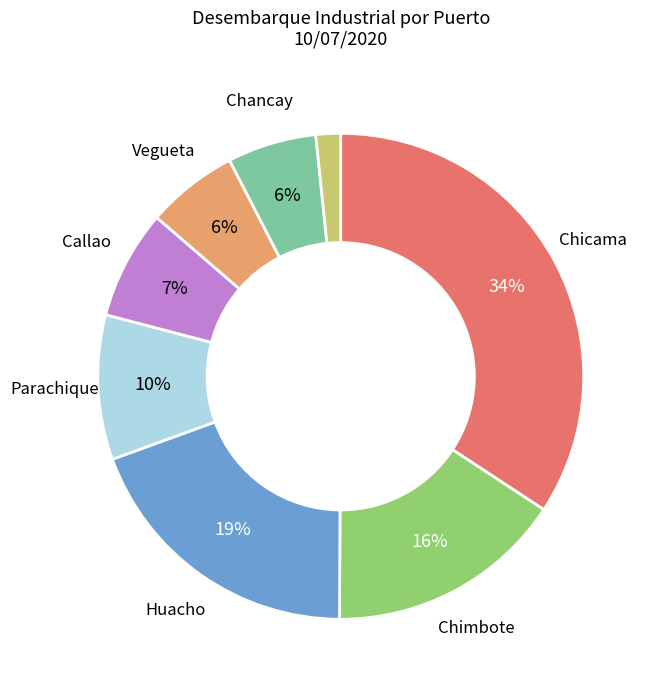

To the nearest percent, what is the average slice percentage?

12%